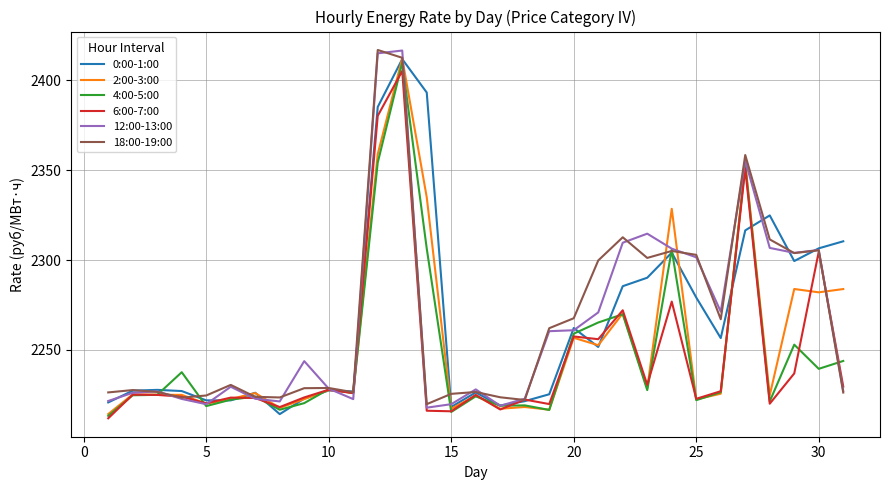

What is the smallest value displayed?

2211.9